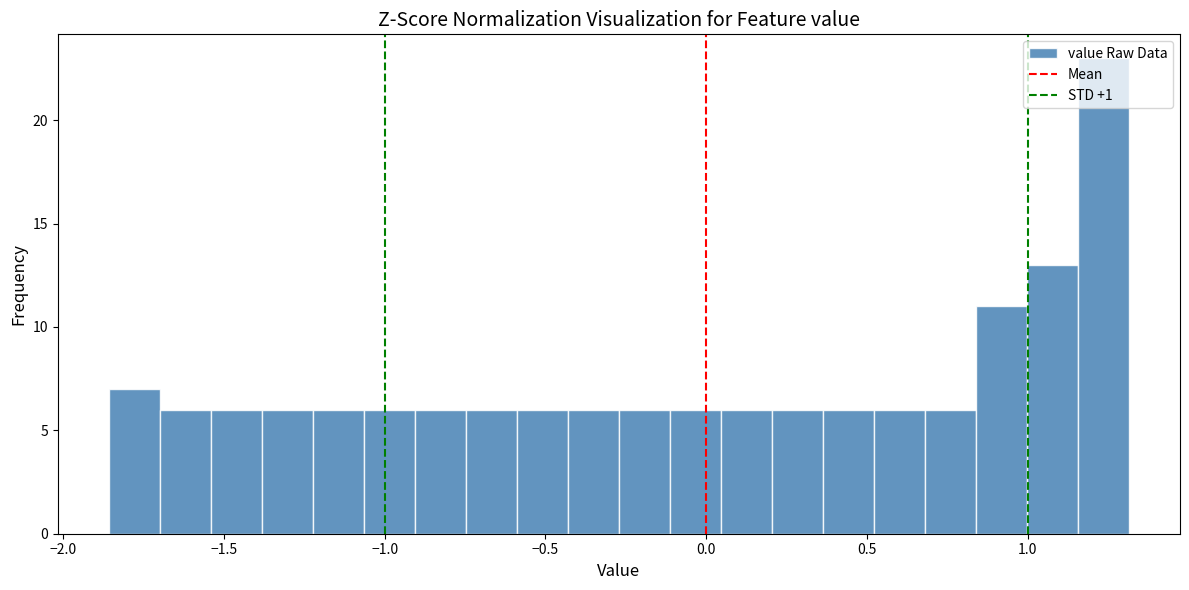

Around what value on the x-axis is the tallest bar? Give the approximate position of its centre, as read against the axis.

1.25